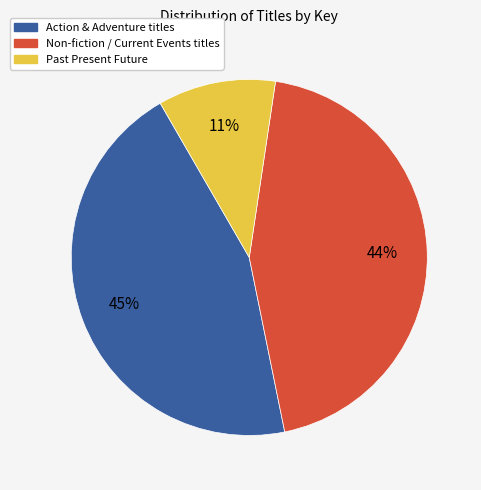

Approximately how many times larger is the value at Non-fiction / Current Events titles compared to Action & Adventure titles?

1.0